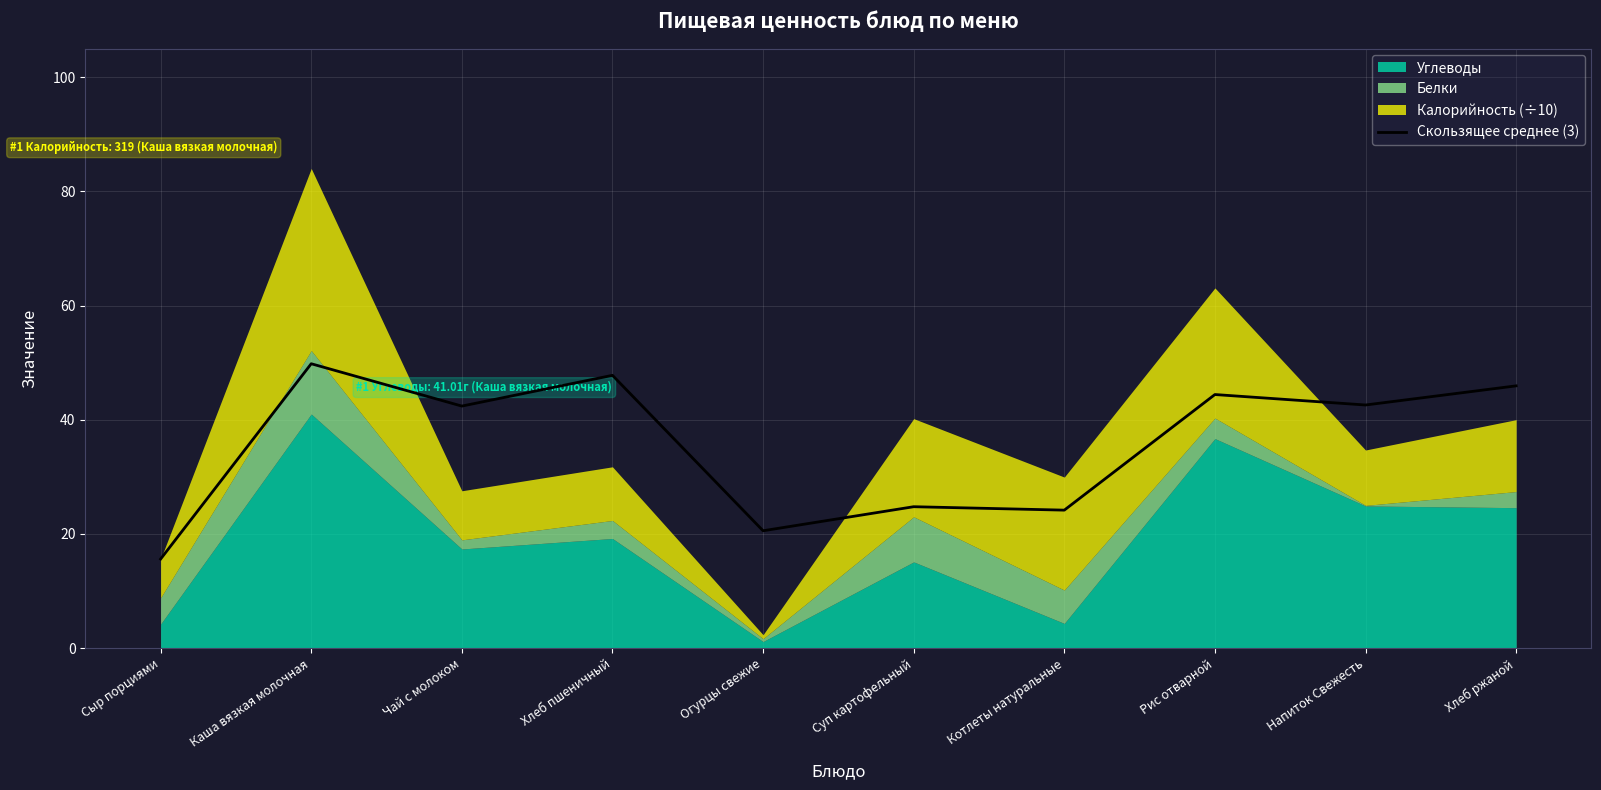

At which label does Скользящее среднее (3) reach its minimum?

Сыр порциями